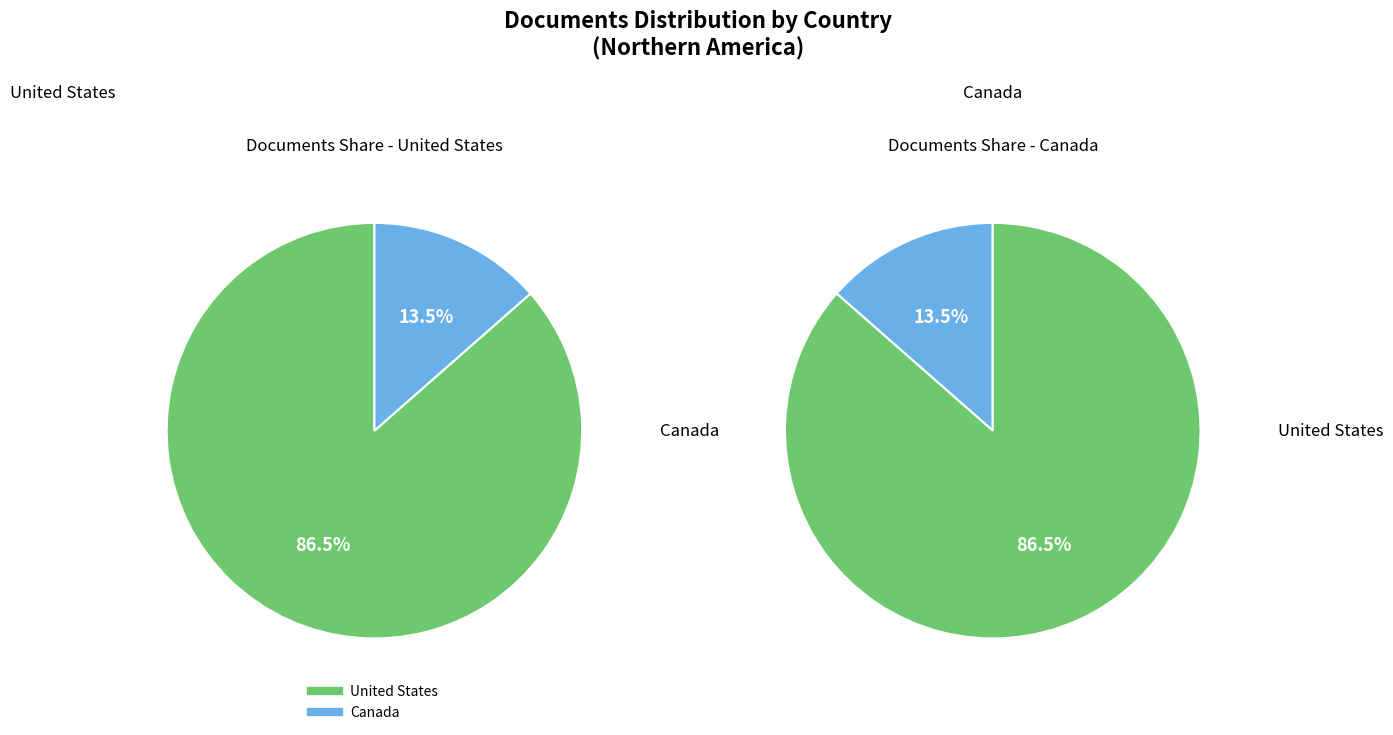

Rank the categories by value from highest to lowest.

United States, Canada